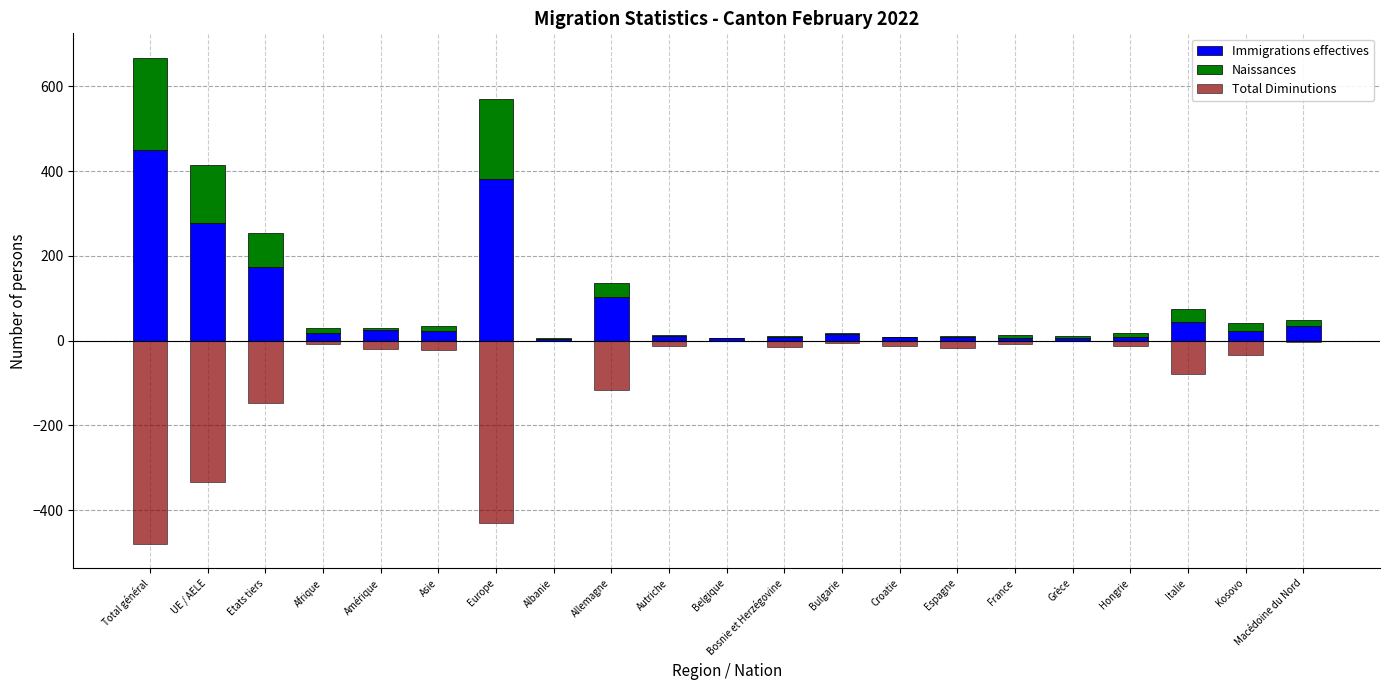

What are all the series names shown in the legend?

Immigrations effectives, Naissances, Total Diminutions